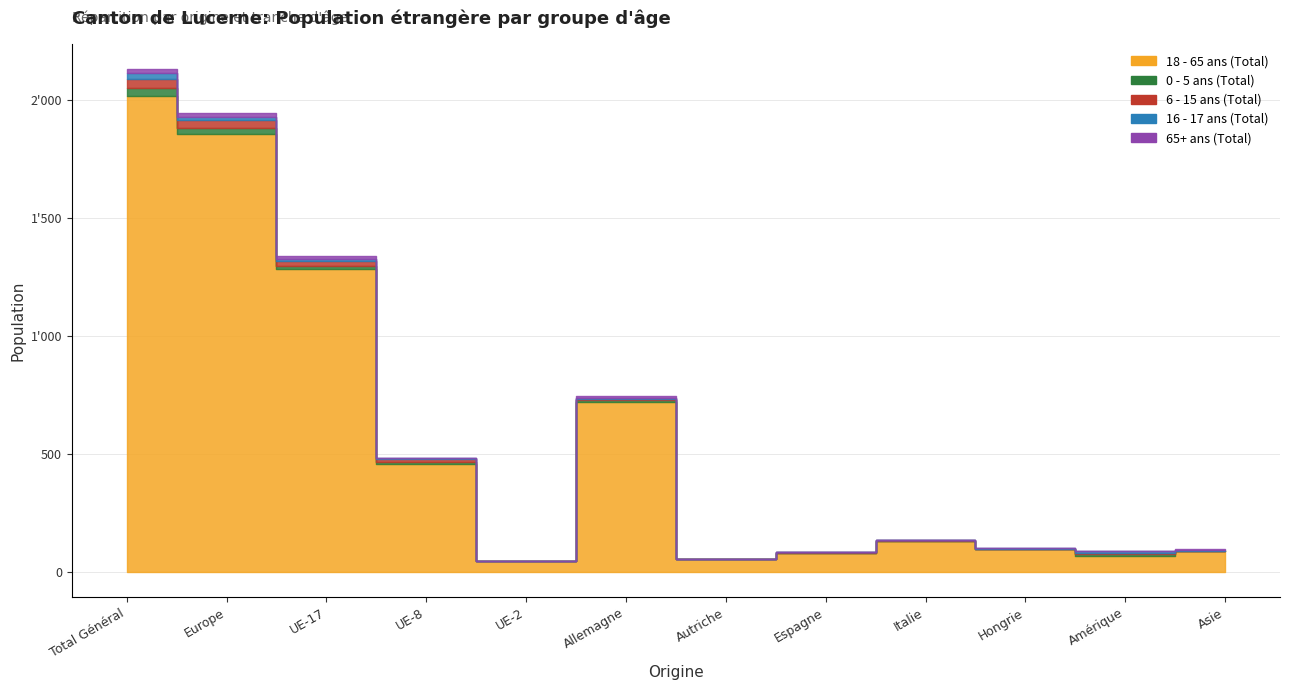

What is the value of the 18 - 65 ans (Total) point at the 12th from the left?

89